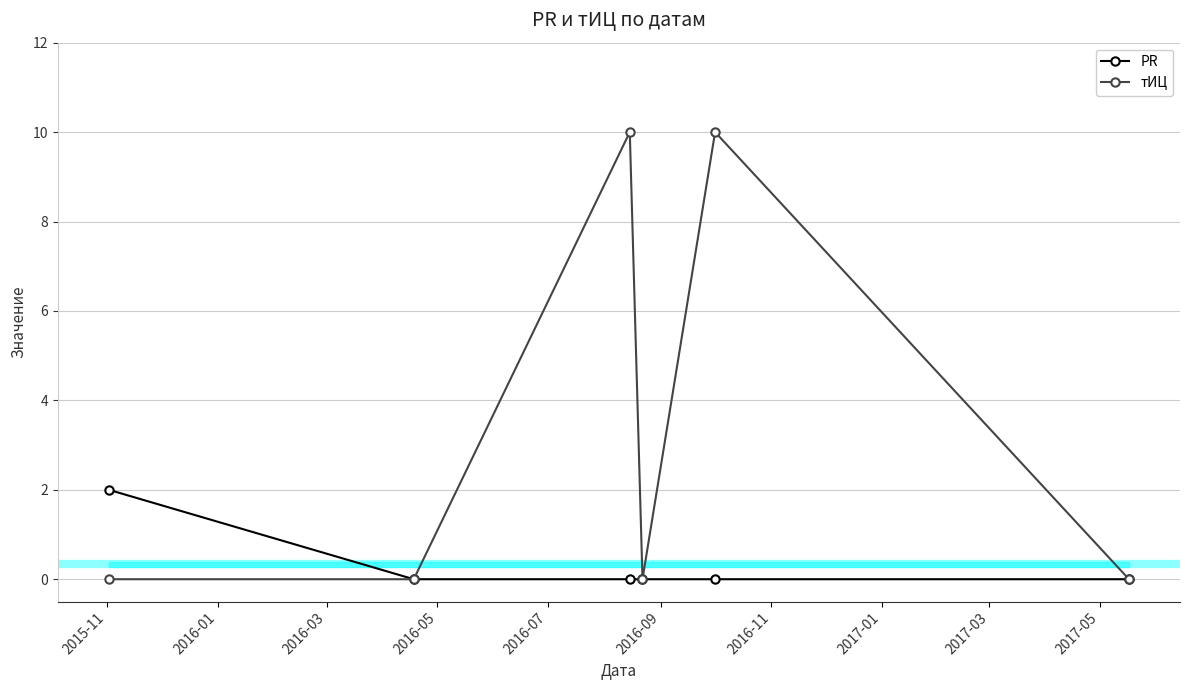

What is the sum of all тИЦ values?

20